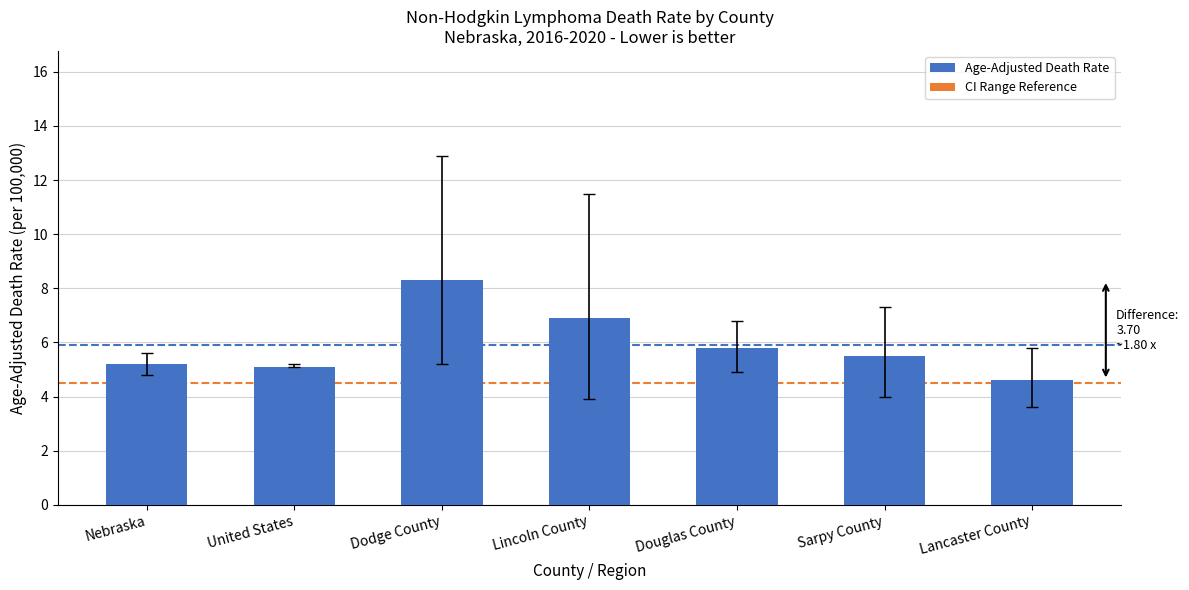

At which label is the value closest to 6?

Douglas County